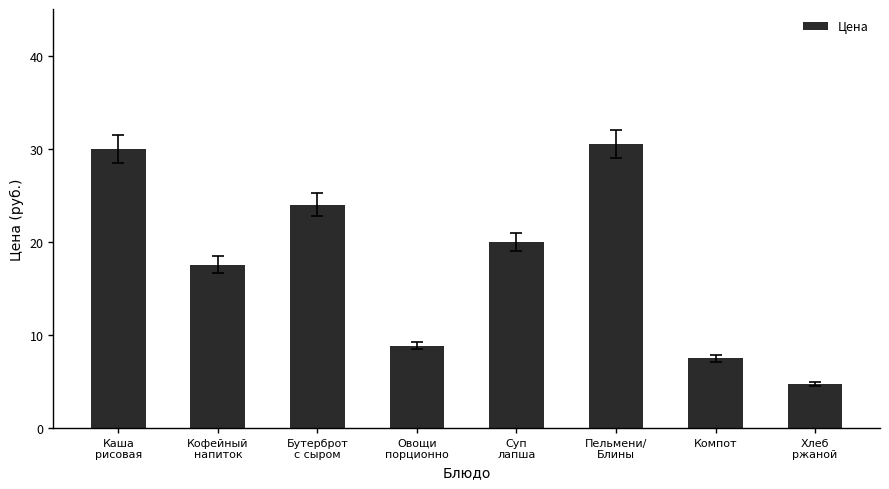

Rank the categories by value from lowest to highest.

Хлеб
ржаной, Компот, Овощи
порционно, Кофейный
напиток, Суп
лапша, Бутерброт
с сыром, Каша
рисовая, Пельмени/
Блины